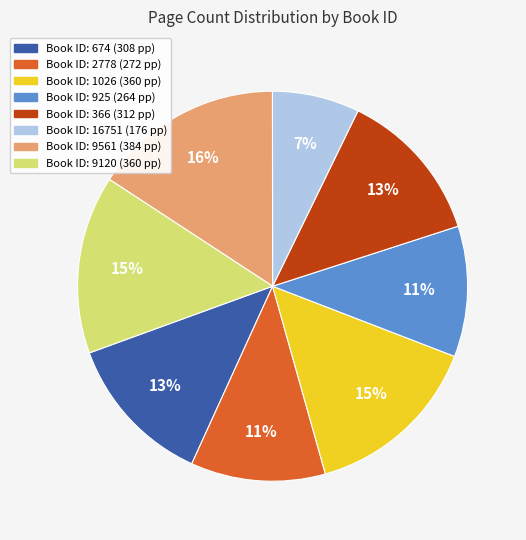

Does any single category account for the majority?

No